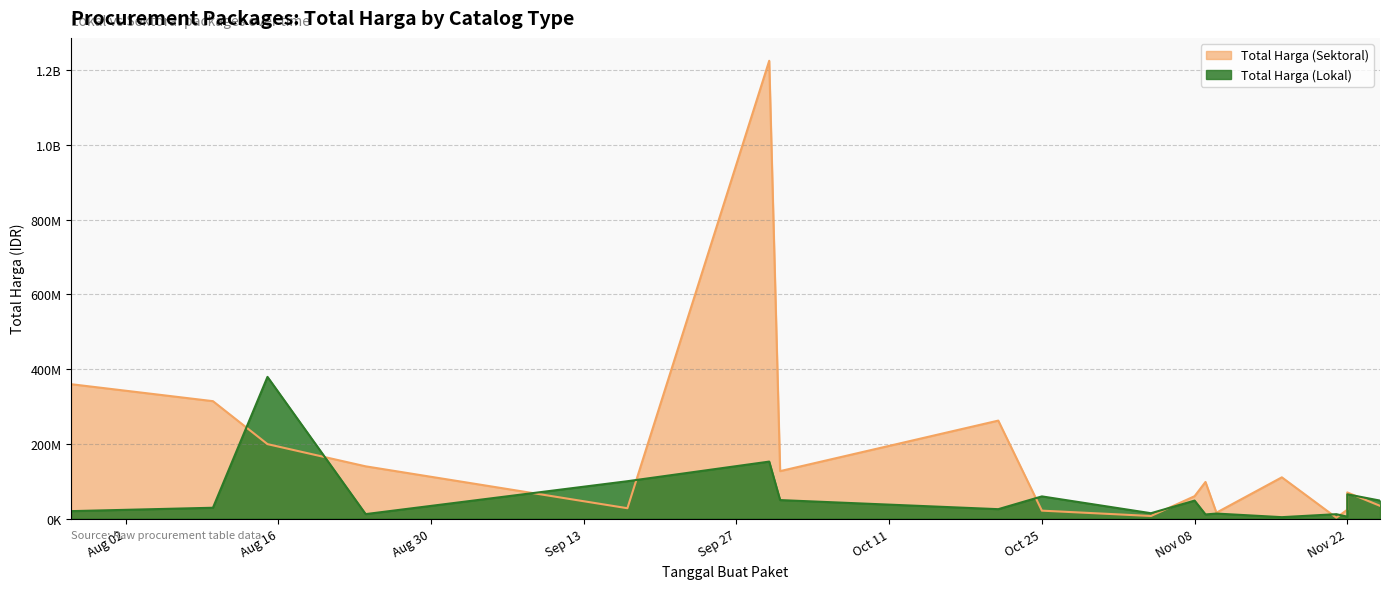

What is the average value of the Total Harga (Lokal) series?

58194167